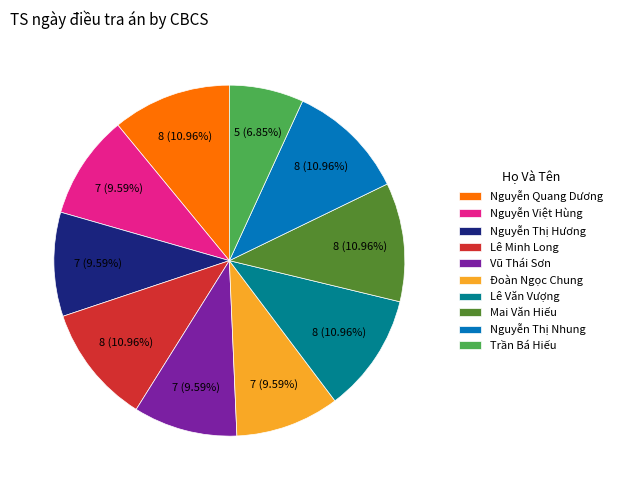

To the nearest percent, what percentage of the pie is Đoàn Ngọc Chung?

10%